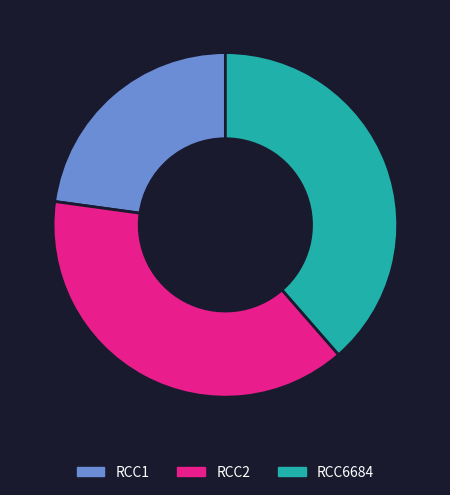

Which has a higher value, RCC1 or RCC6684?

RCC6684